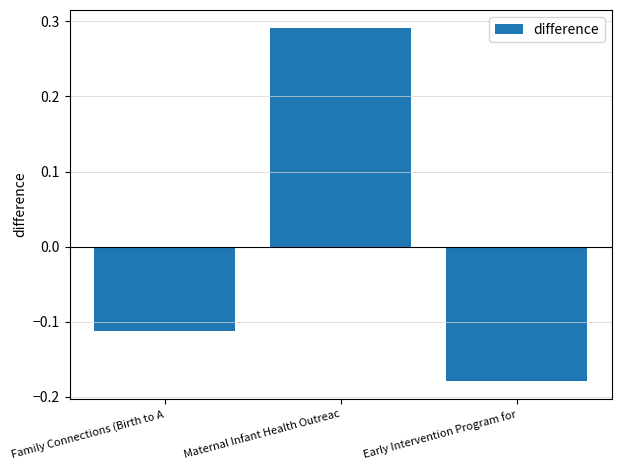

How many bars are there in total?

3